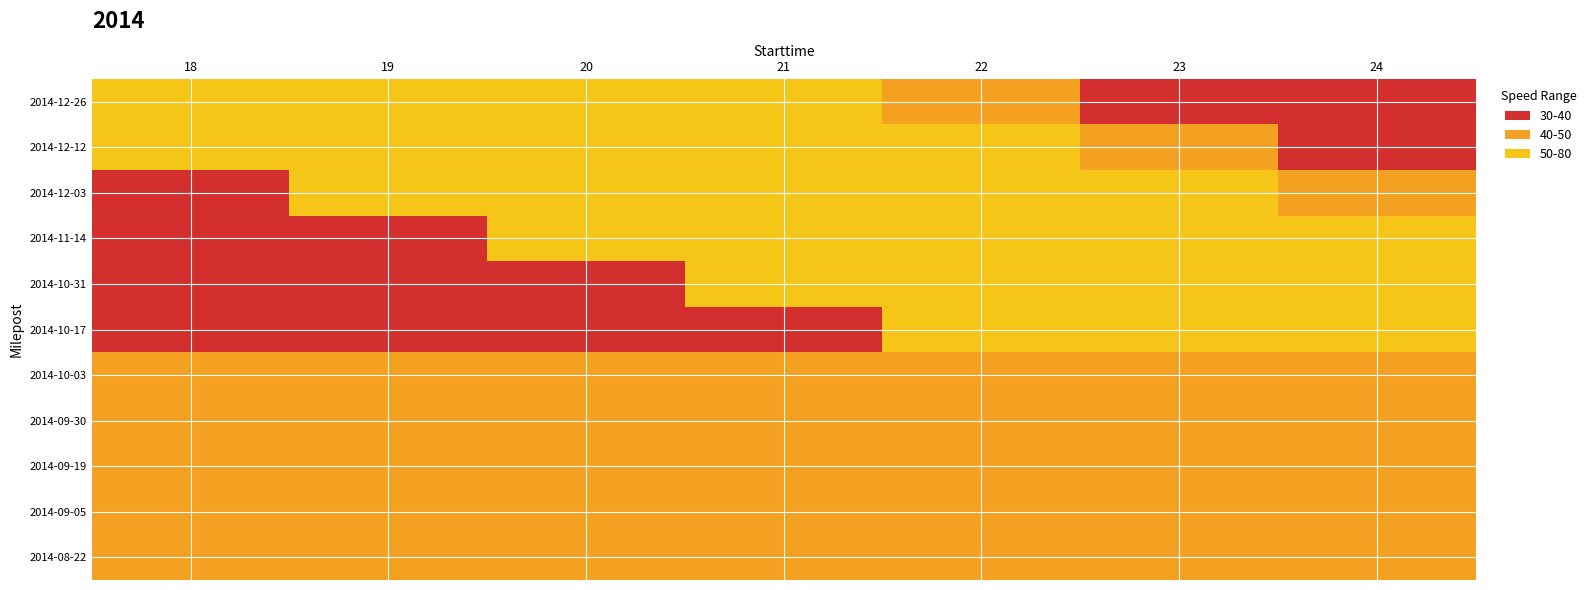

What is the total value across all series at 18?

9